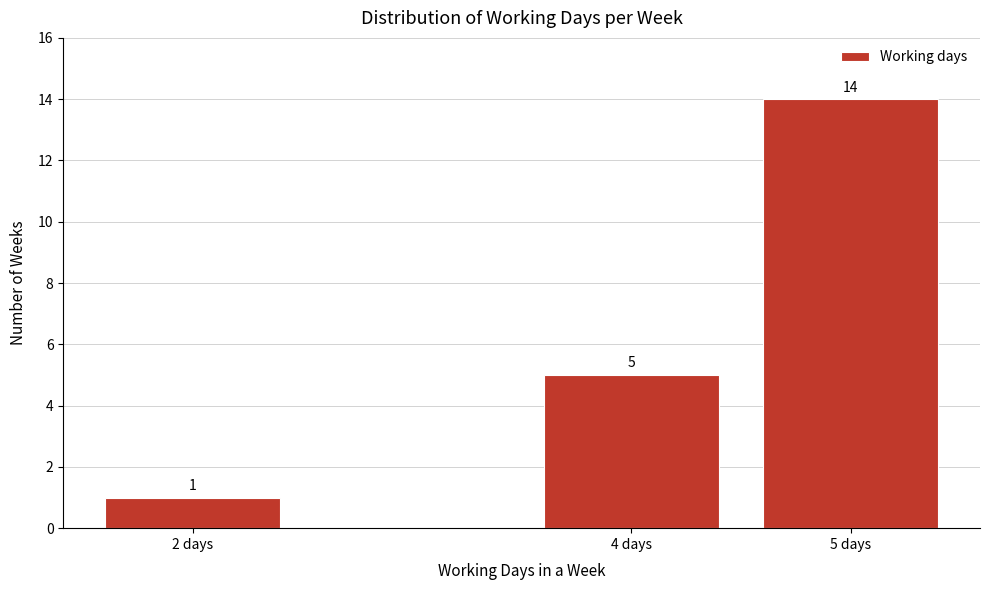

Reading left to right, extract all data points from this chart.

1	5	14